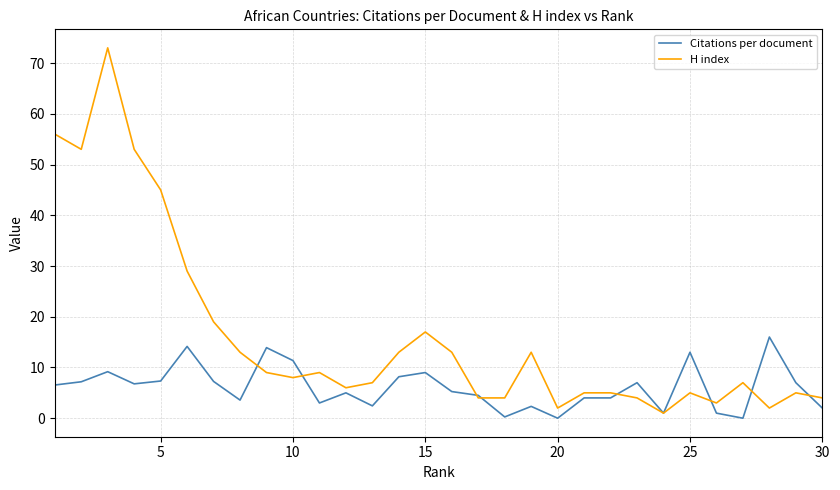

Which series has the largest total across all categories?

H index